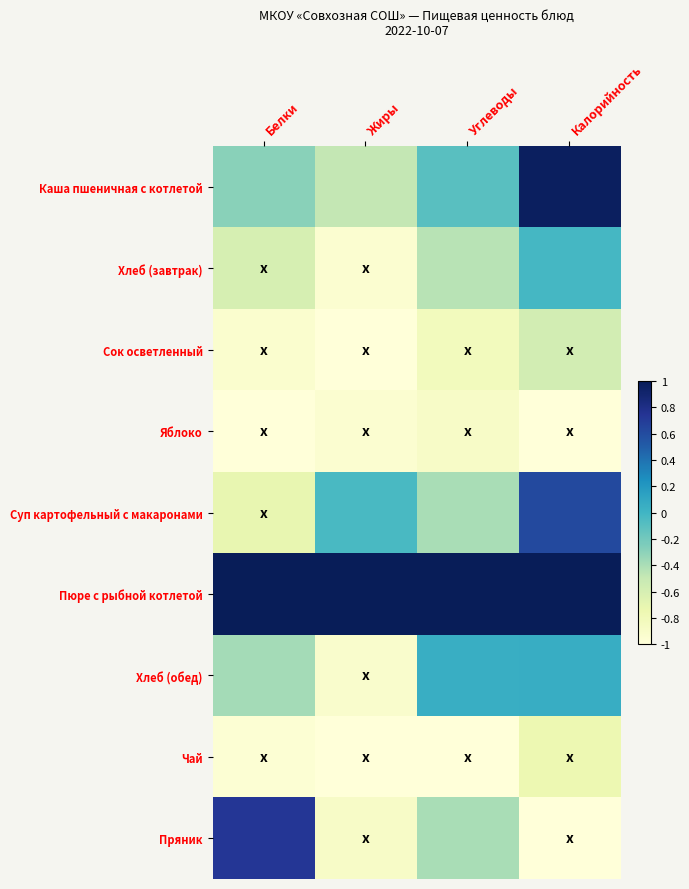

How many categories are shown in the chart?

4